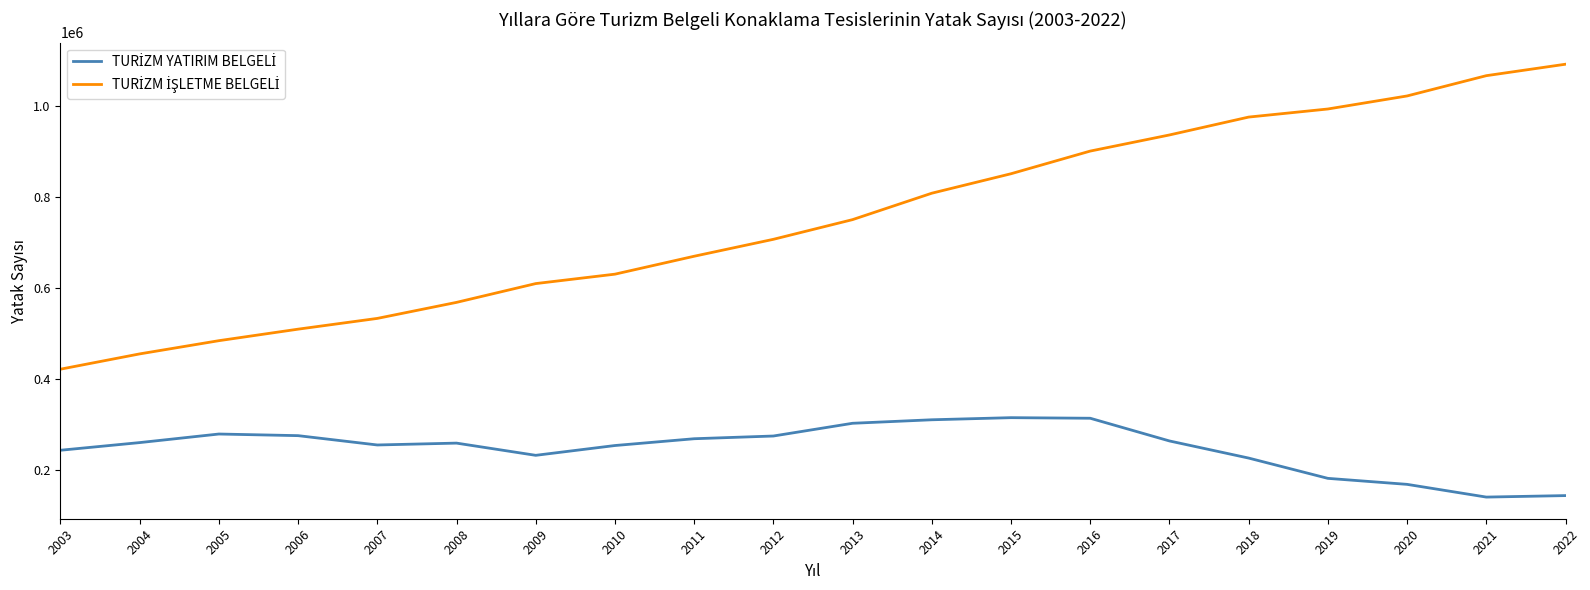

What is the smallest value displayed?

139703